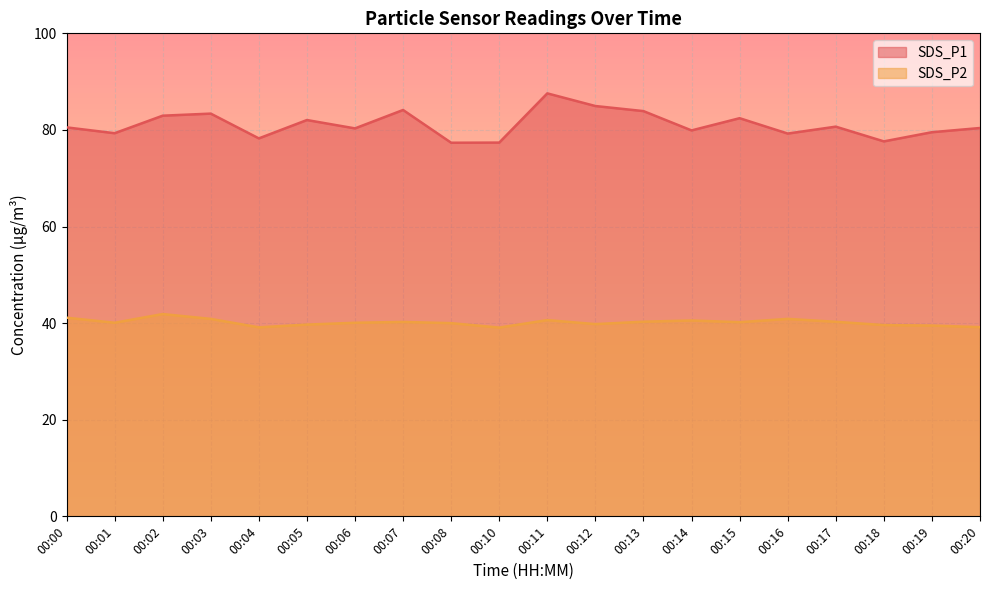

At which category does SDS_P2 reach its first local valley?

00:01